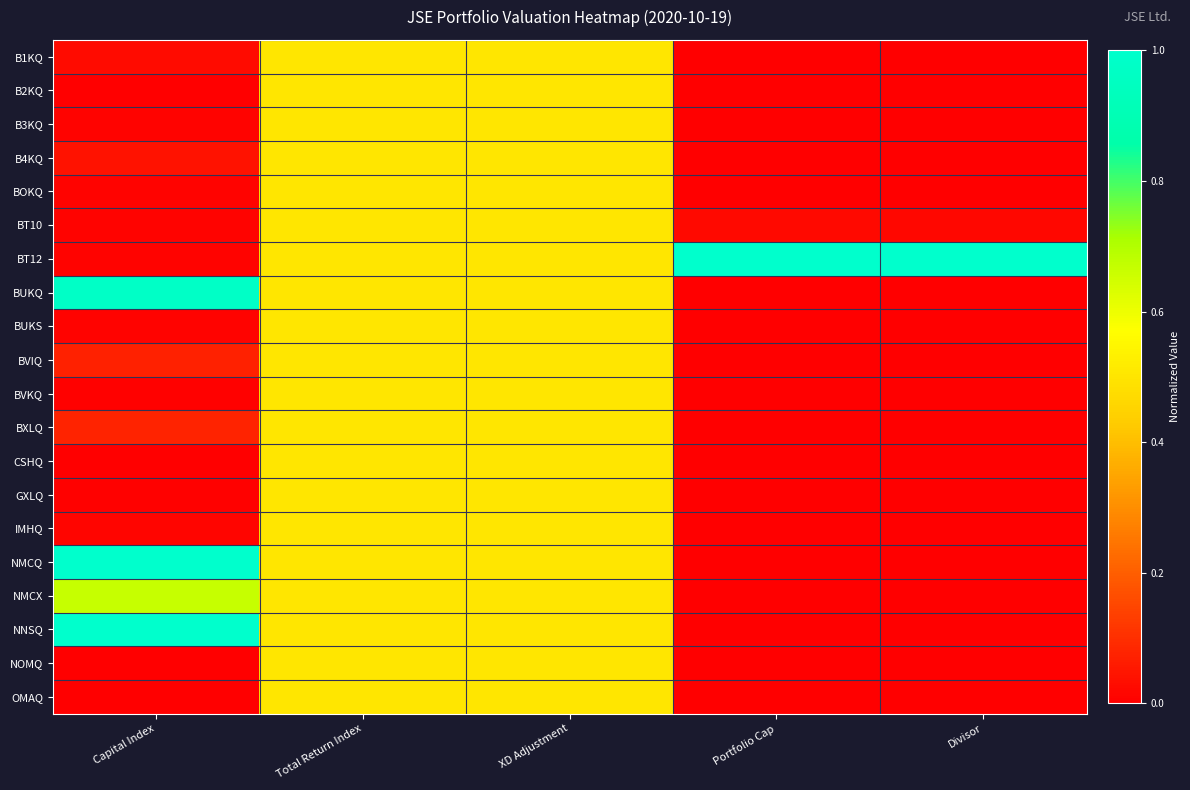

What is the total value across all series at Capital Index?

3.9